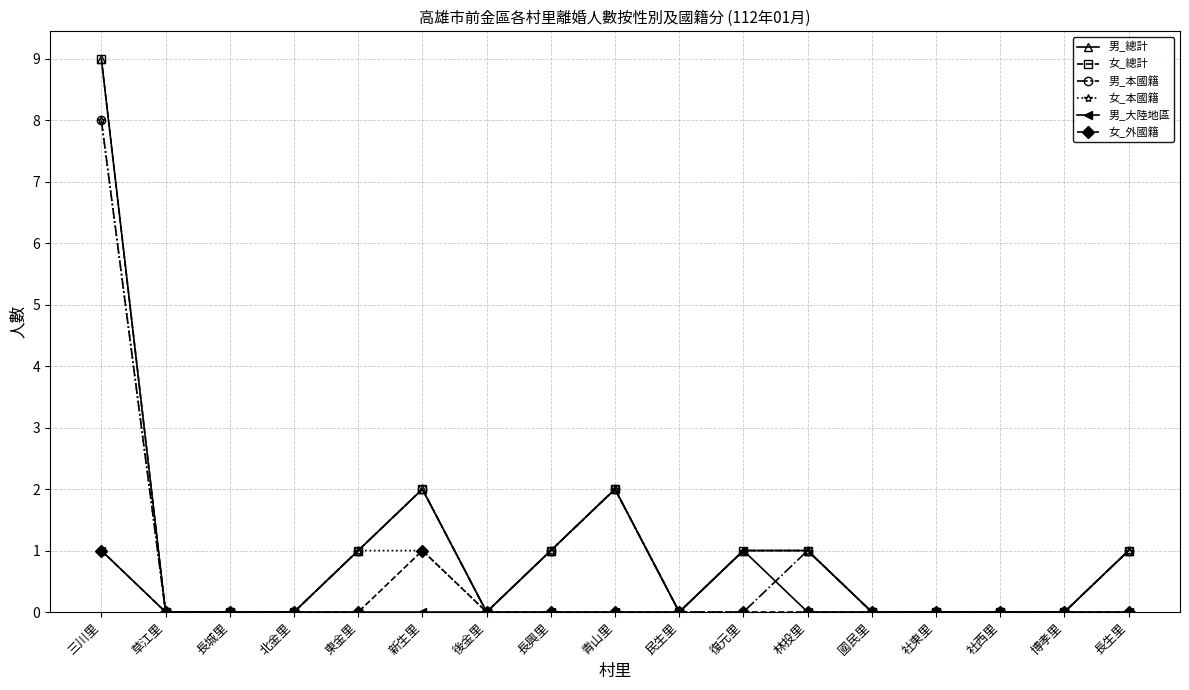

List the series in order of their peak value, lowest first.

男_大陸地區, 女_外國籍, 男_本國籍, 女_本國籍, 男_總計, 女_總計